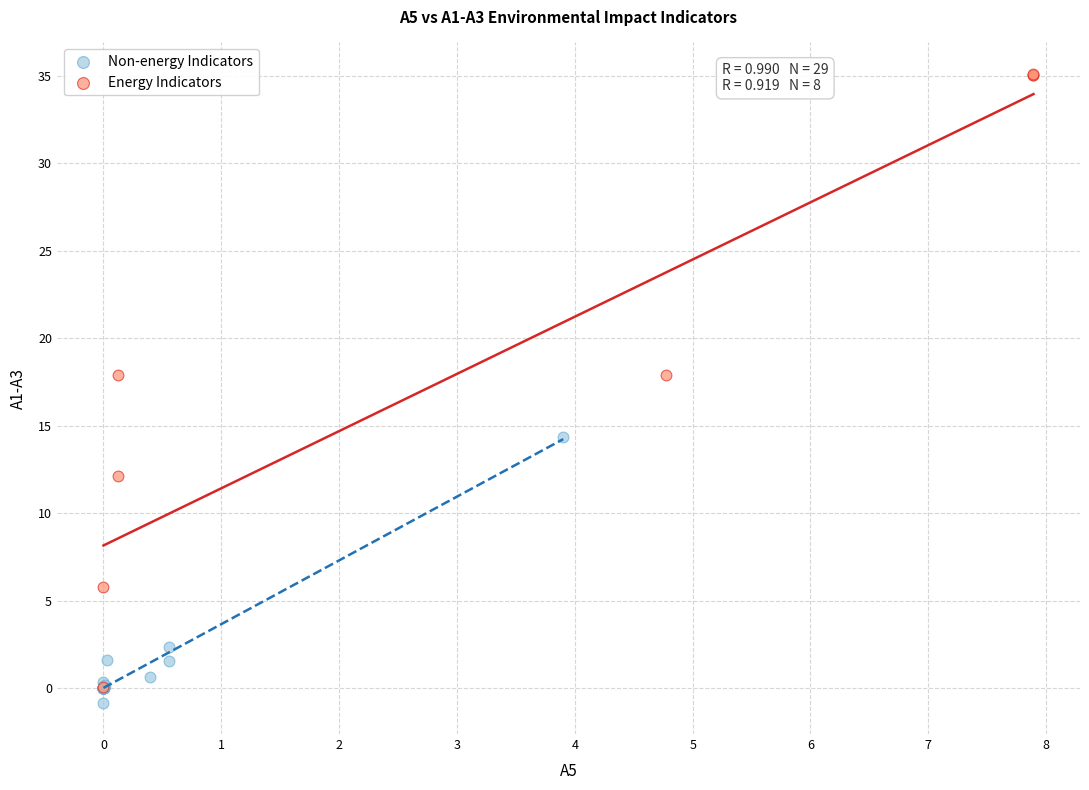

Which series reaches the maximum Y coordinate?

Energy Indicators